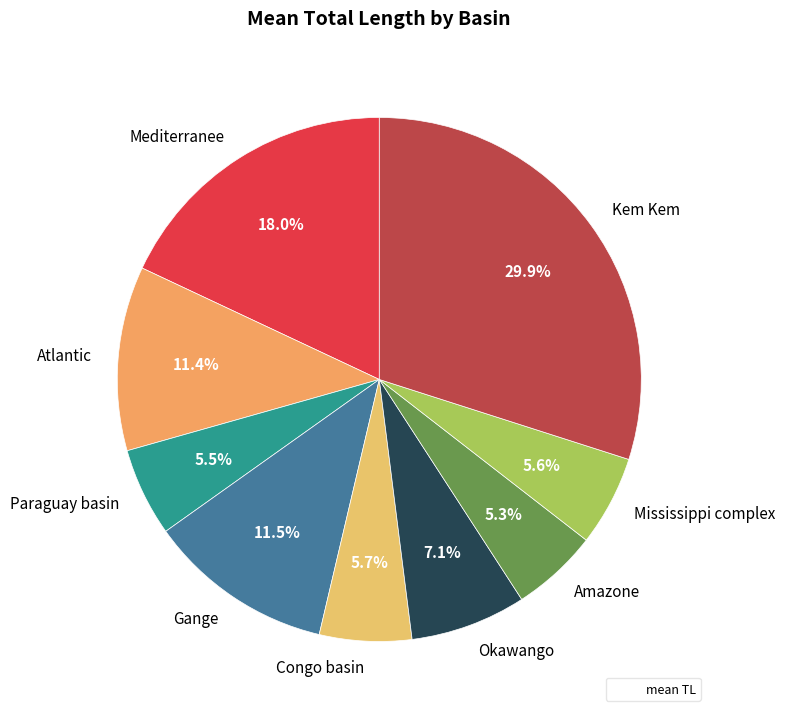

Which has a higher value, Okawango or Congo basin?

Okawango